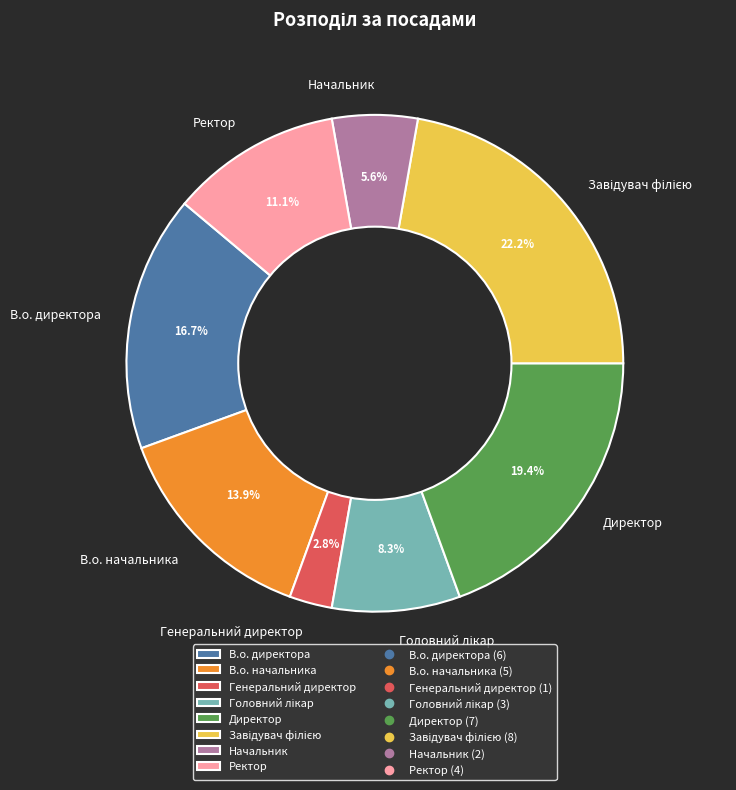

Do Начальник and Директор together represent more than half of the pie?

No